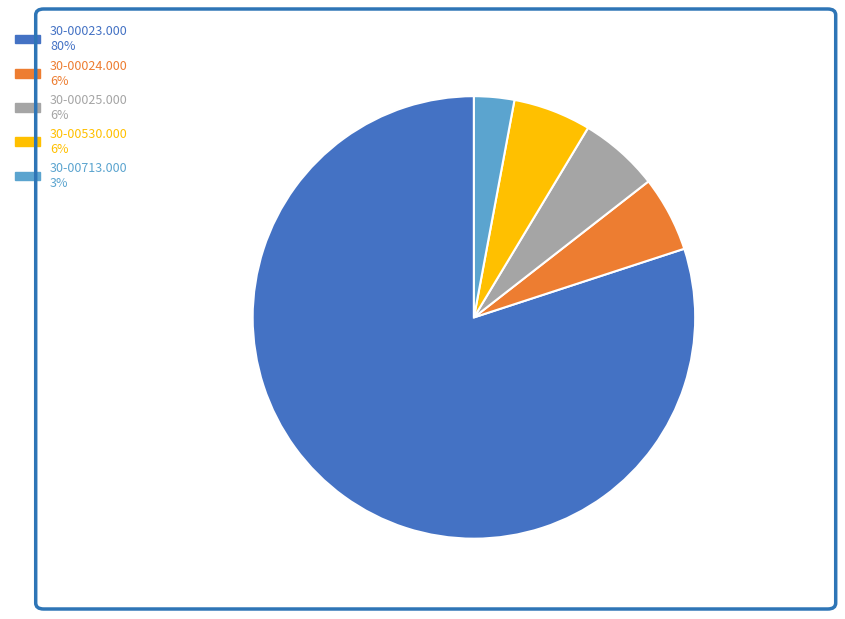

Which category has the smallest portion of the pie?

30-00713.000